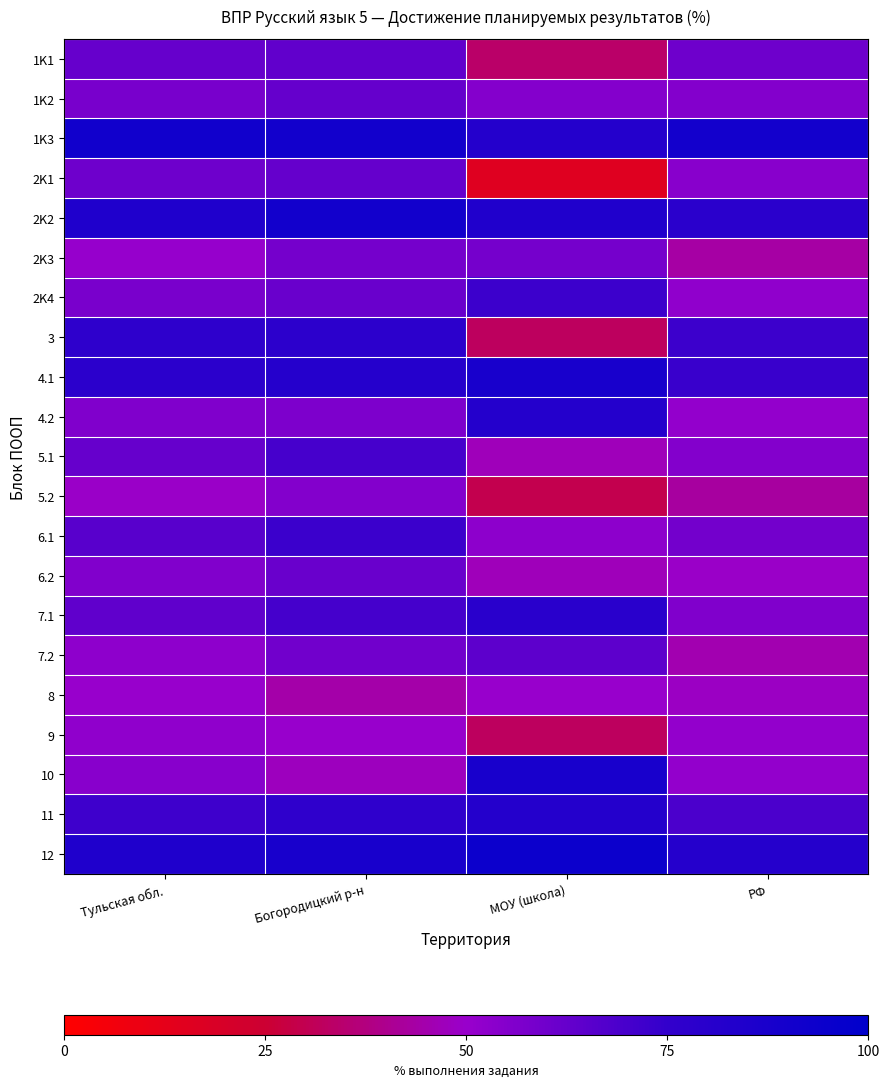

At which category does the chart reach its minimum across all series?

МОУ (школа)